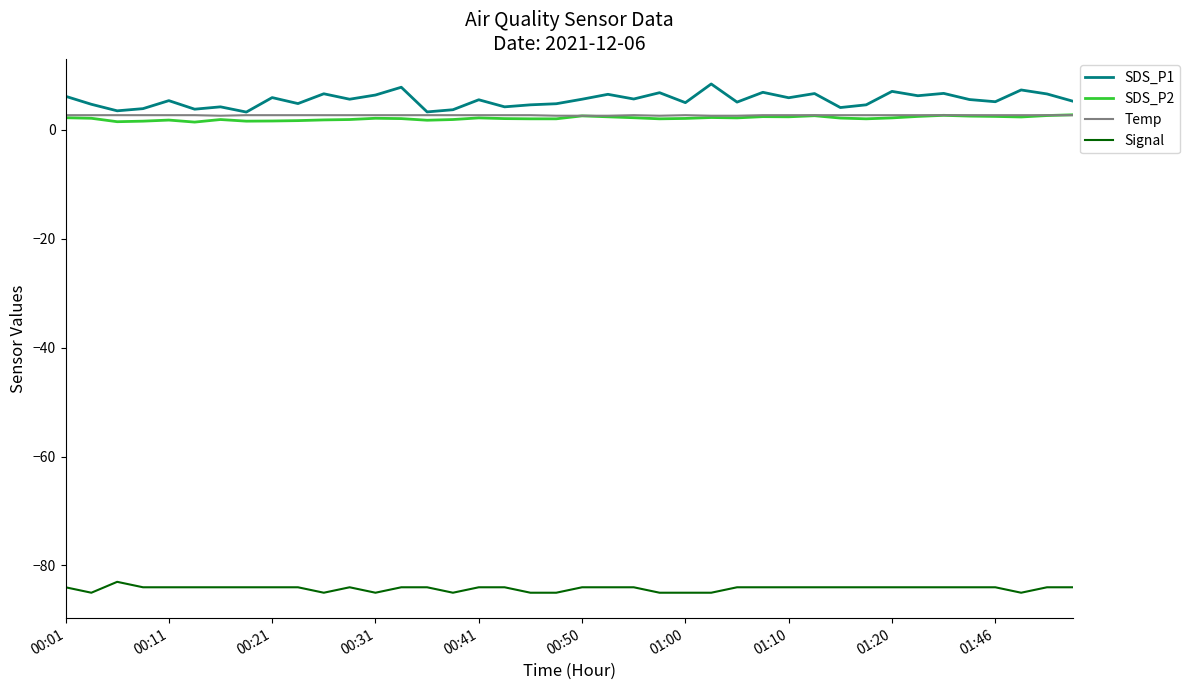

What is the maximum value shown in the chart?

8.4